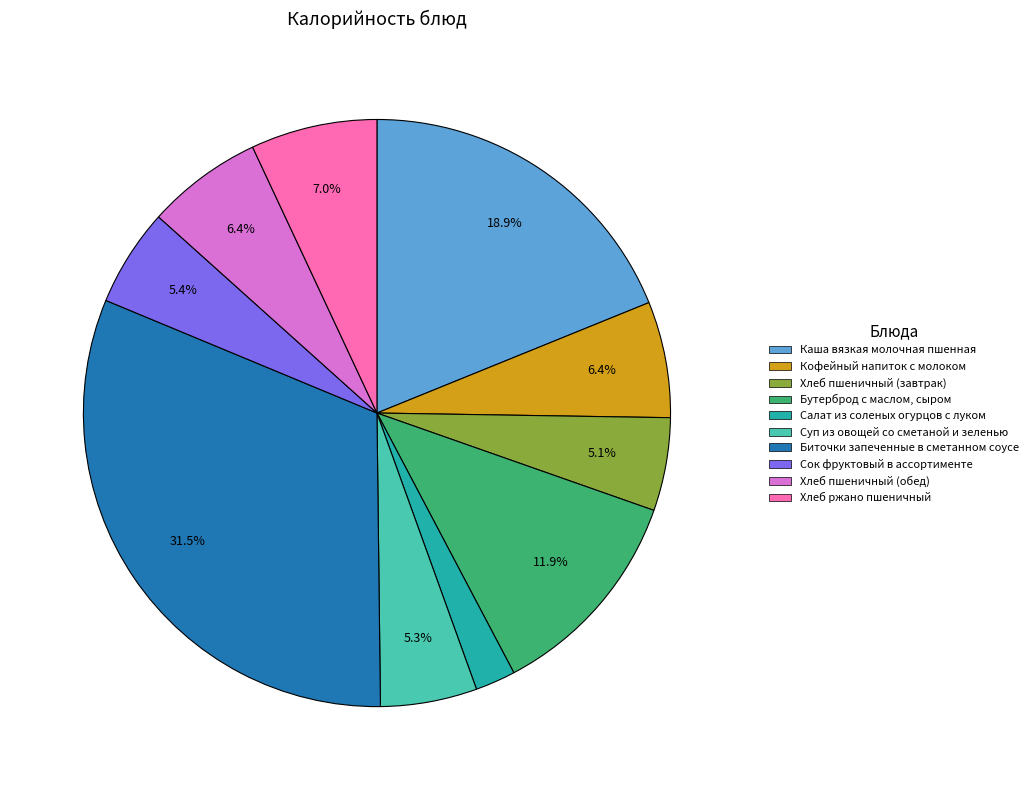

The Хлеб ржано пшеничный slice represents 7% of the pie. True or false?

True